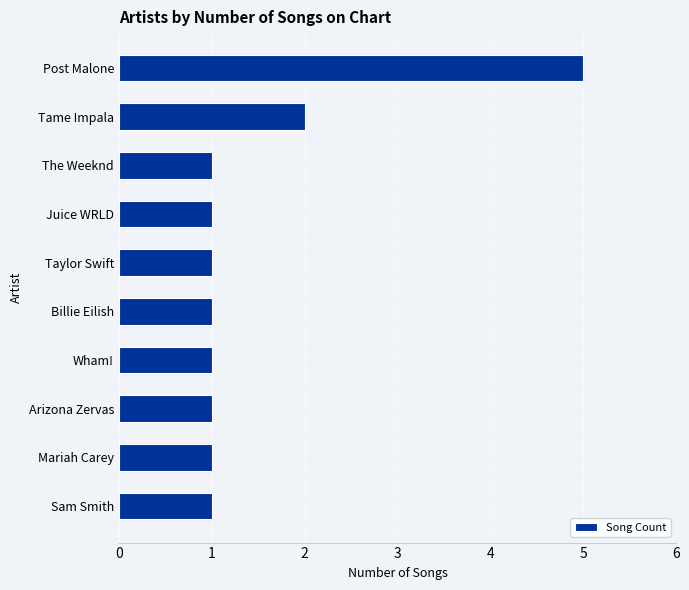

What is the difference between the maximum and minimum values?

4